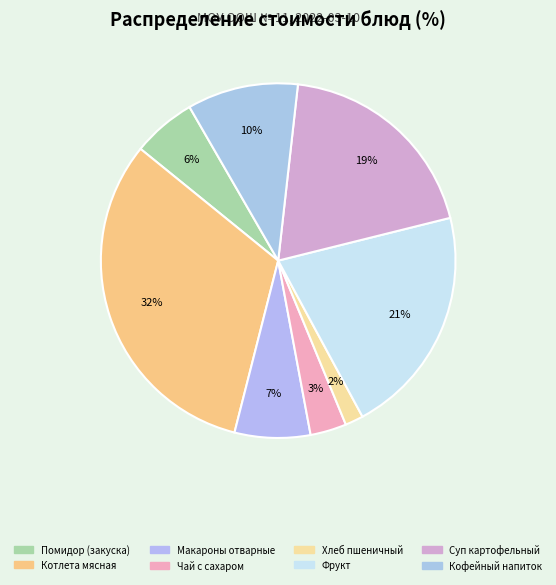

Between Помидор (закуска) and Фрукт, which is larger?

Фрукт